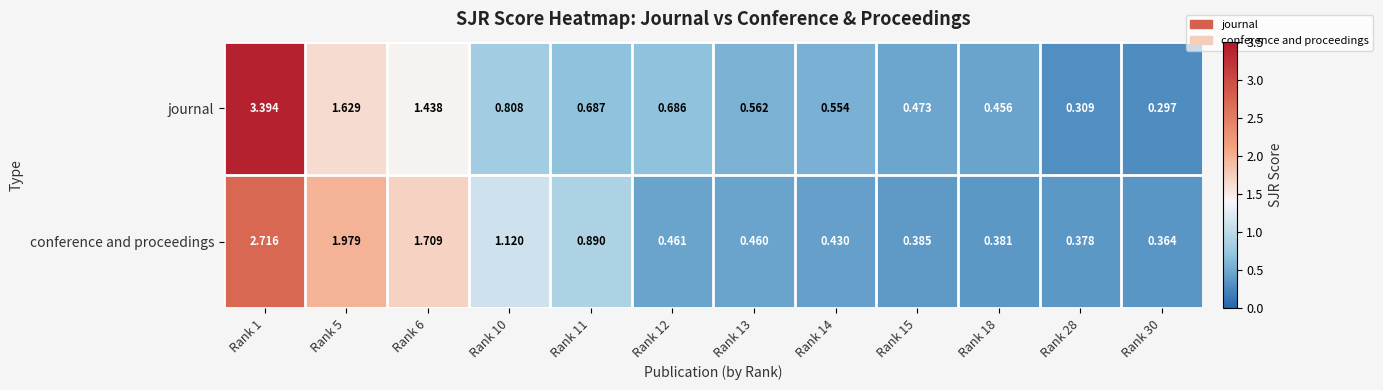

Which series has the largest total across all categories?

journal